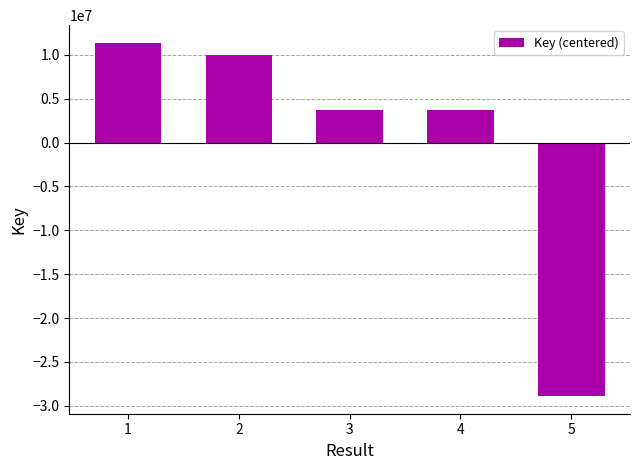

Between 1 and 3, which is larger?

1